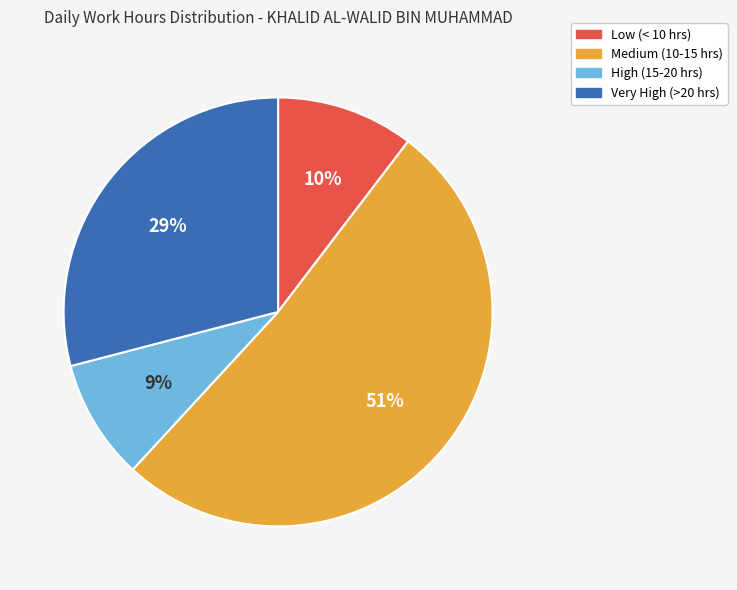

To the nearest percent, what is the average slice percentage?

25%